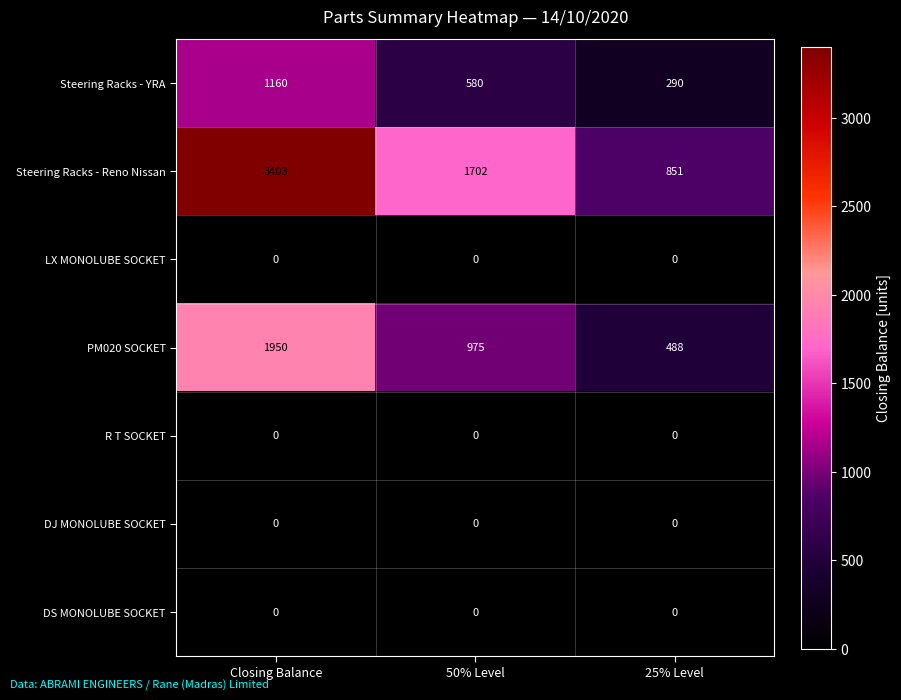

What is the total value across all series at 50% Level?

3257